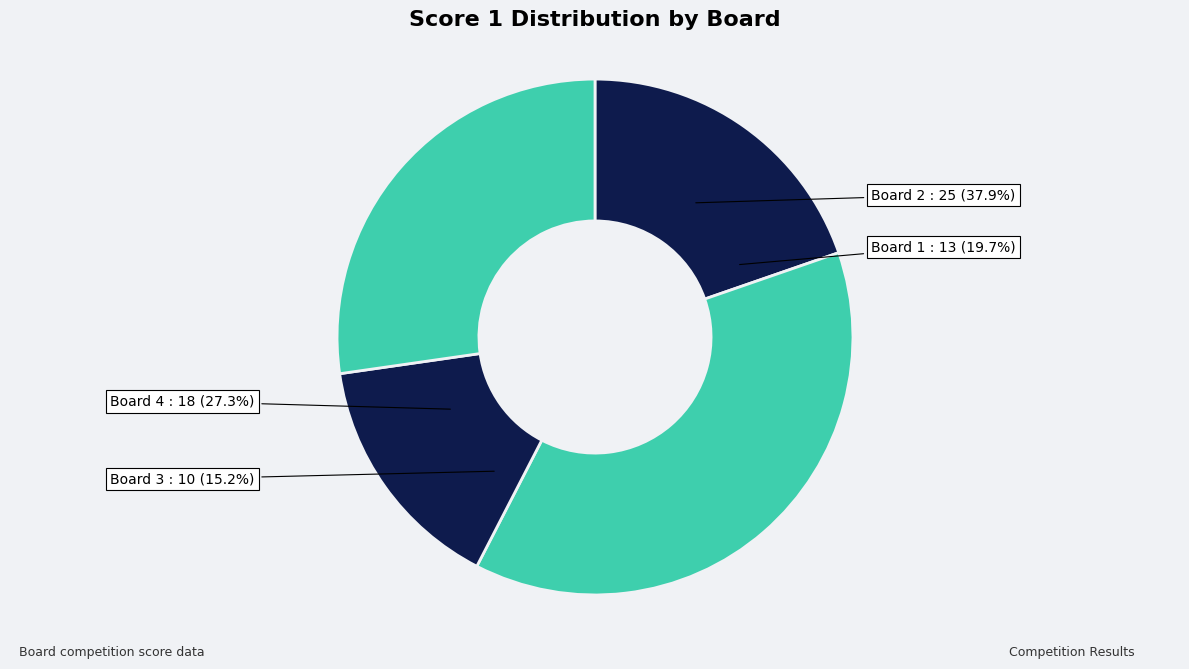

Rank the categories by value from lowest to highest.

Board 3, Board 1, Board 4, Board 2